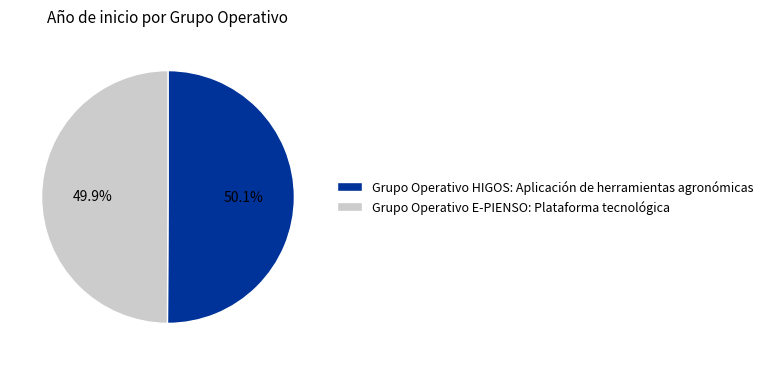

Is there any slice that represents more than half of the pie?

Yes